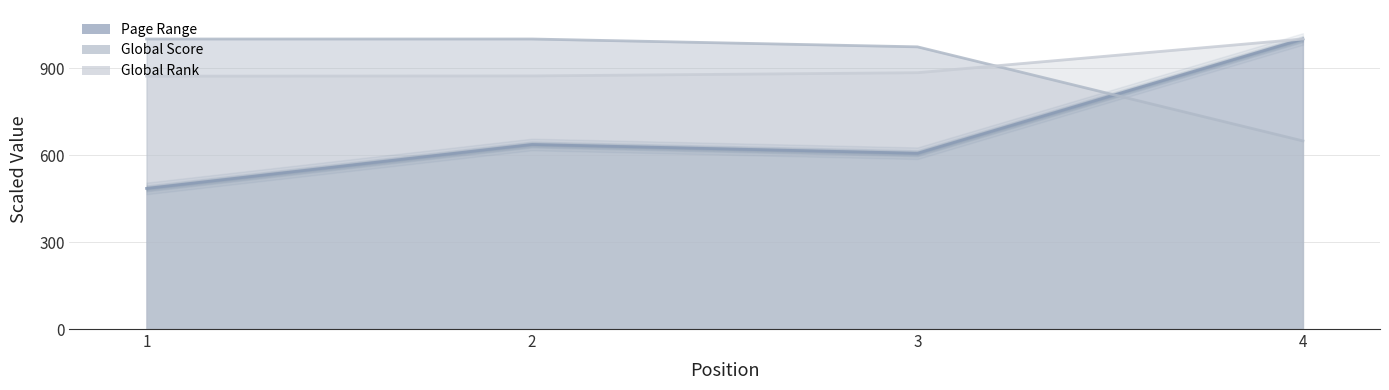

What is the difference between the second highest and second lowest values in the Global Rank series?

11.1